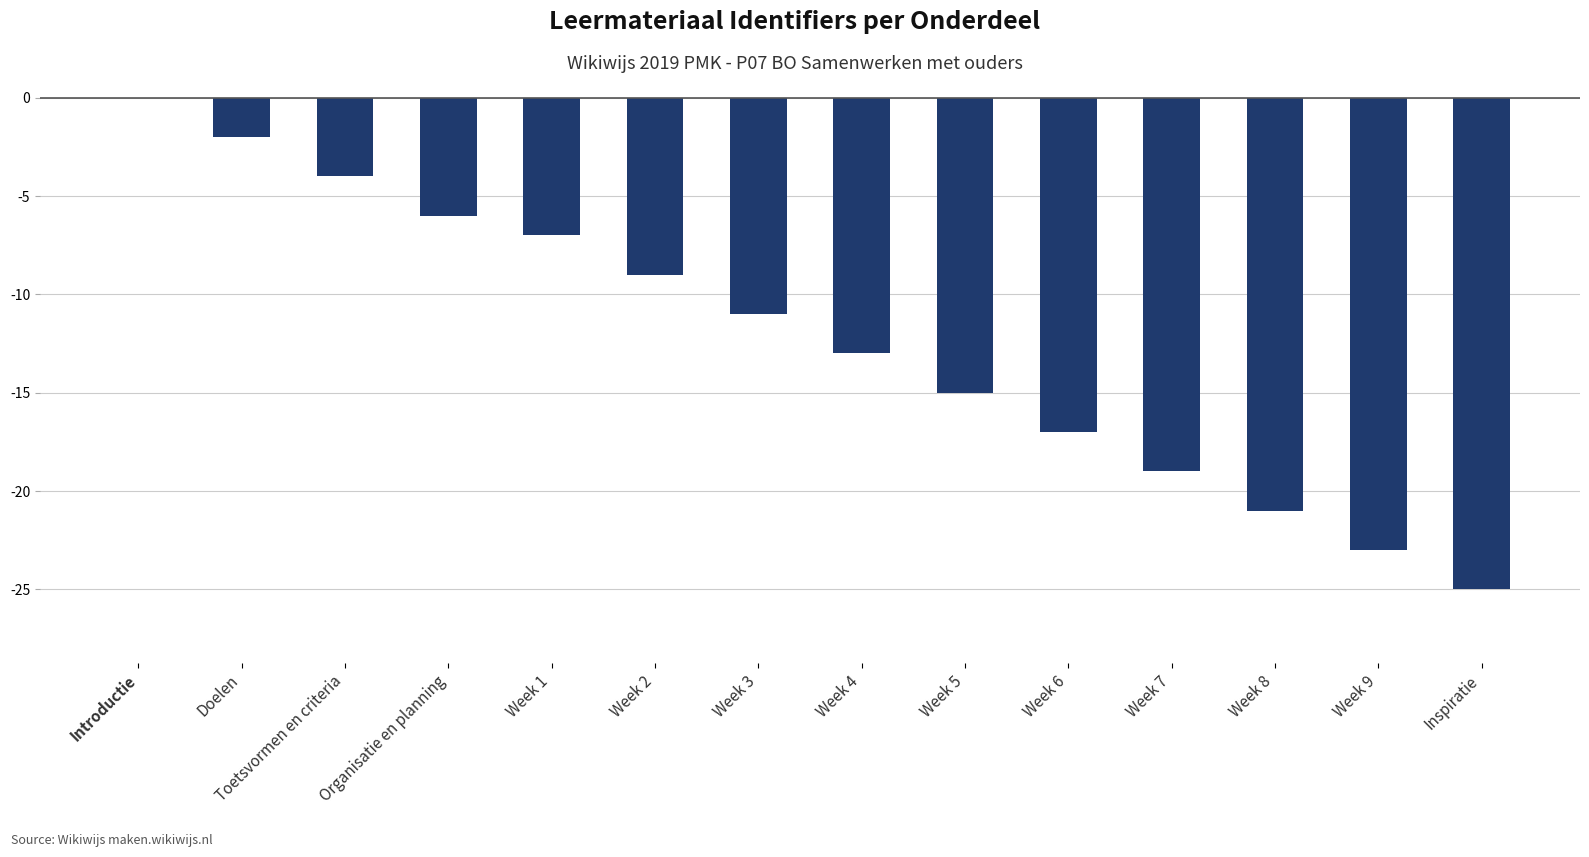

Which has a higher value, Organisatie en planning or Toetsvormen en criteria?

Toetsvormen en criteria